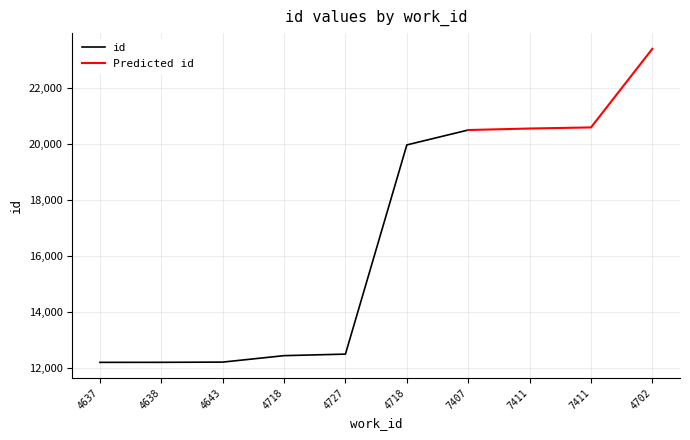

Reading left to right, extract all data points from this chart.

4637=12213	4638=12214	4643=12222	4718=12452	4727=12507	4718=19967	7407=20498	7411=20552	7411=20591	4702=23395